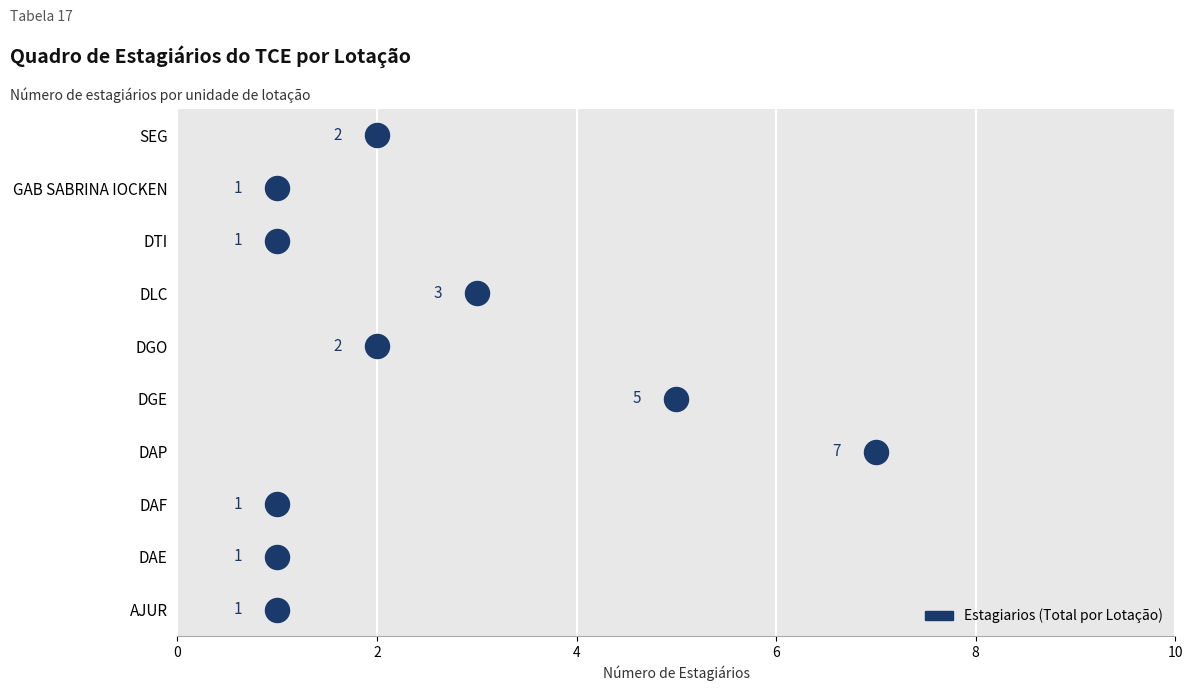

Approximately how many times larger is the value at 6 compared to 4?

1.5